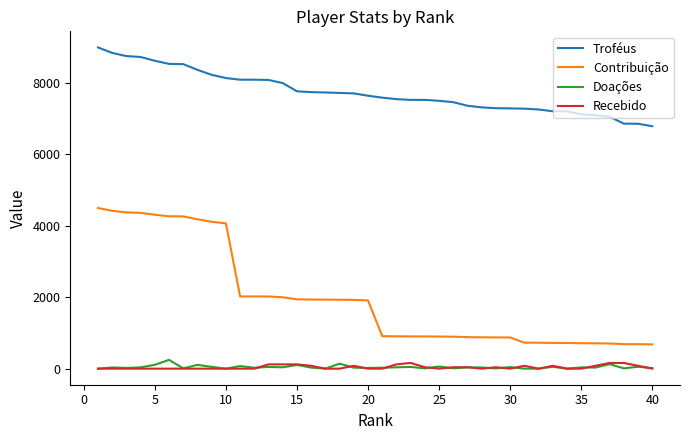

Which series has the widest spread of values?

Contribuição